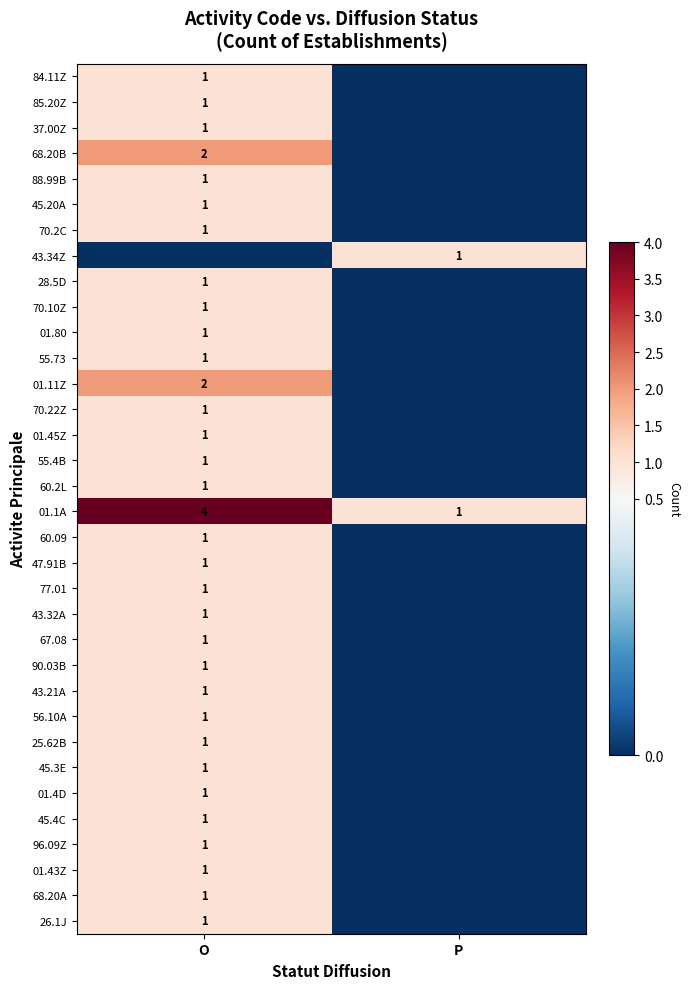

At which category does the chart reach its minimum across all series?

P